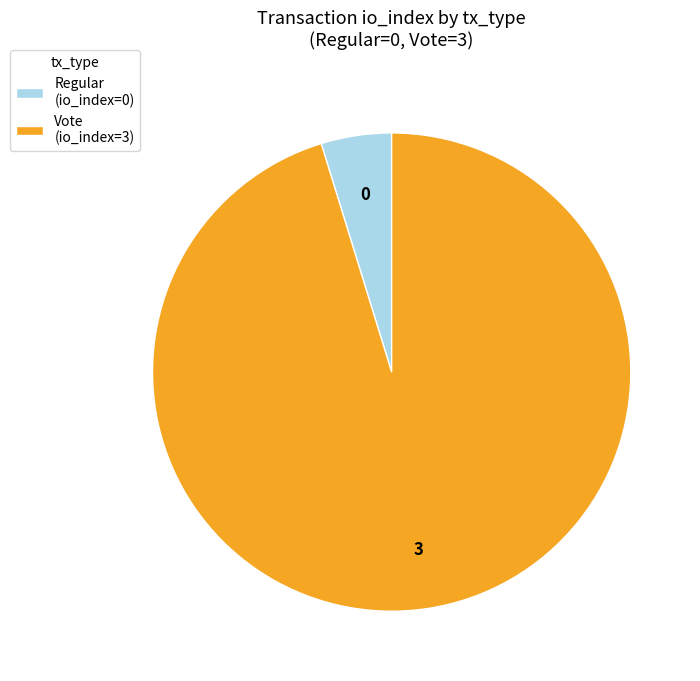

Which category accounts for the majority?

Vote (io_index=3)